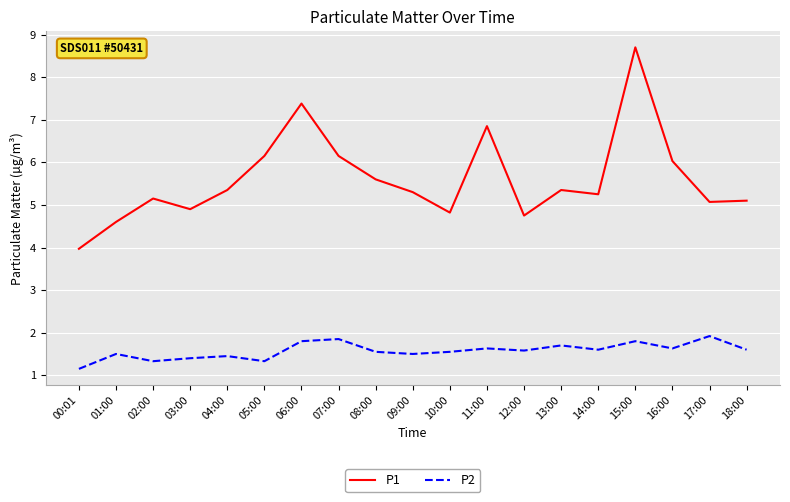

At how many categories does at least one series exceed 2?

19